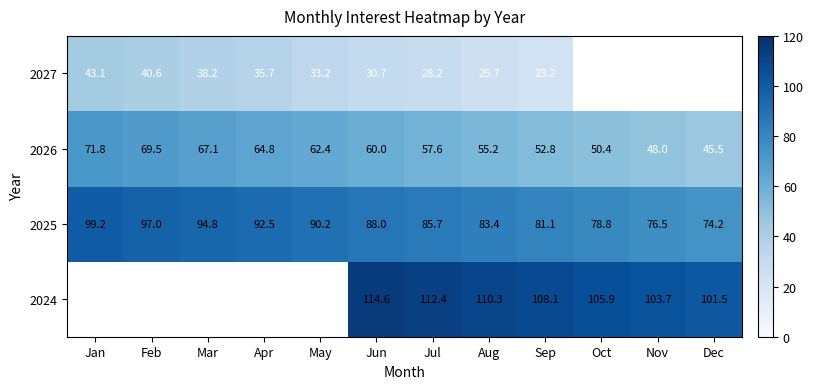

Is the value of 2026 at May greater than the value of 2027 at Sep?

Yes